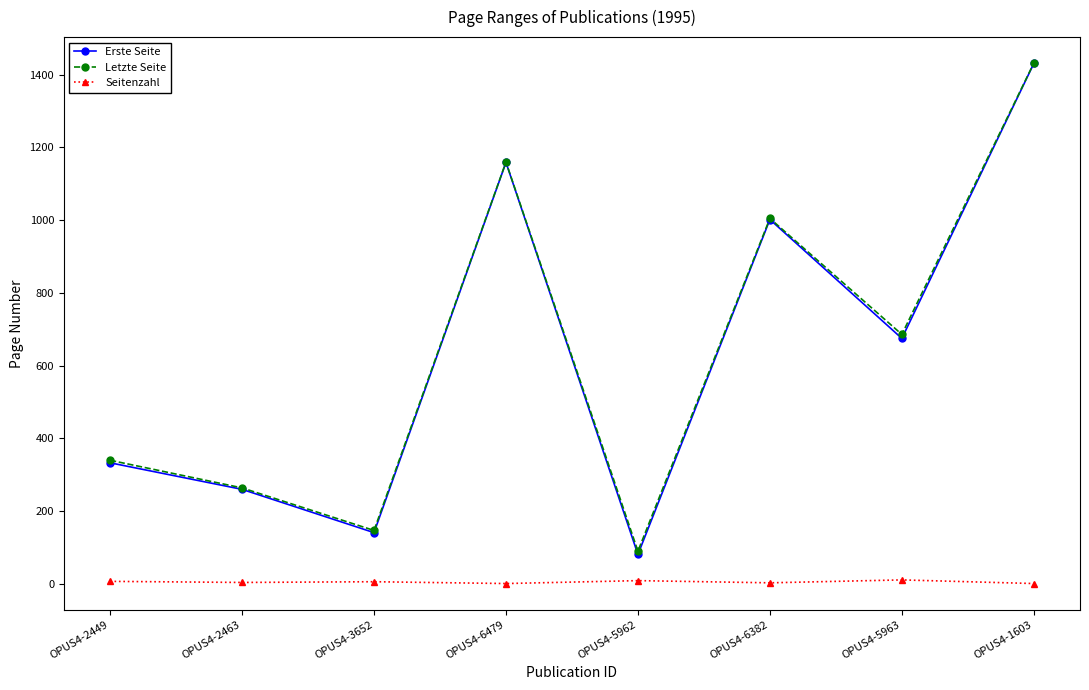

Rank the categories by Letzte Seite value from lowest to highest.

OPUS4-5962, OPUS4-3652, OPUS4-2463, OPUS4-2449, OPUS4-5963, OPUS4-6382, OPUS4-6479, OPUS4-1603